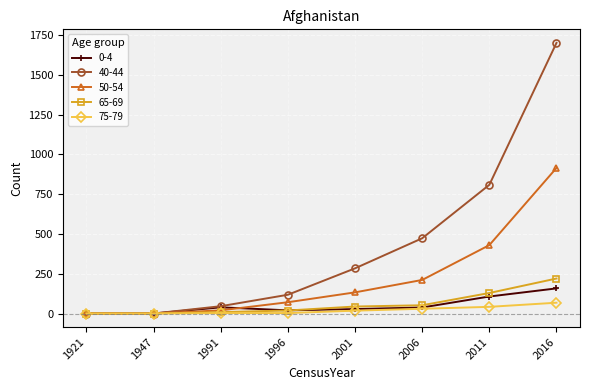

What is the value of the 75-79 point at the 8th from the left?

68